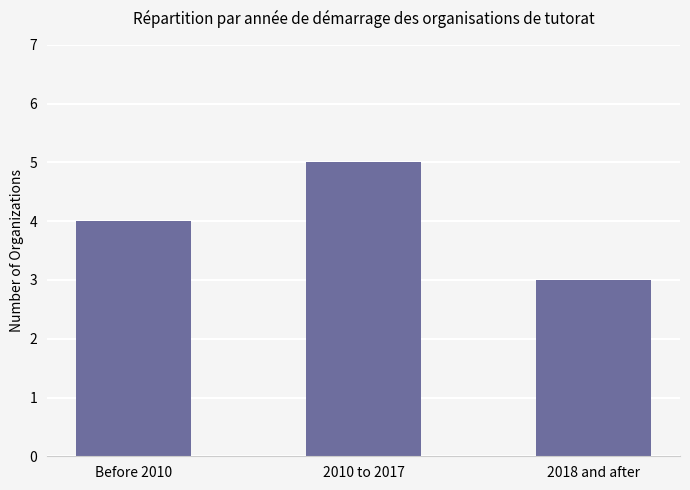

What is the average value?

4